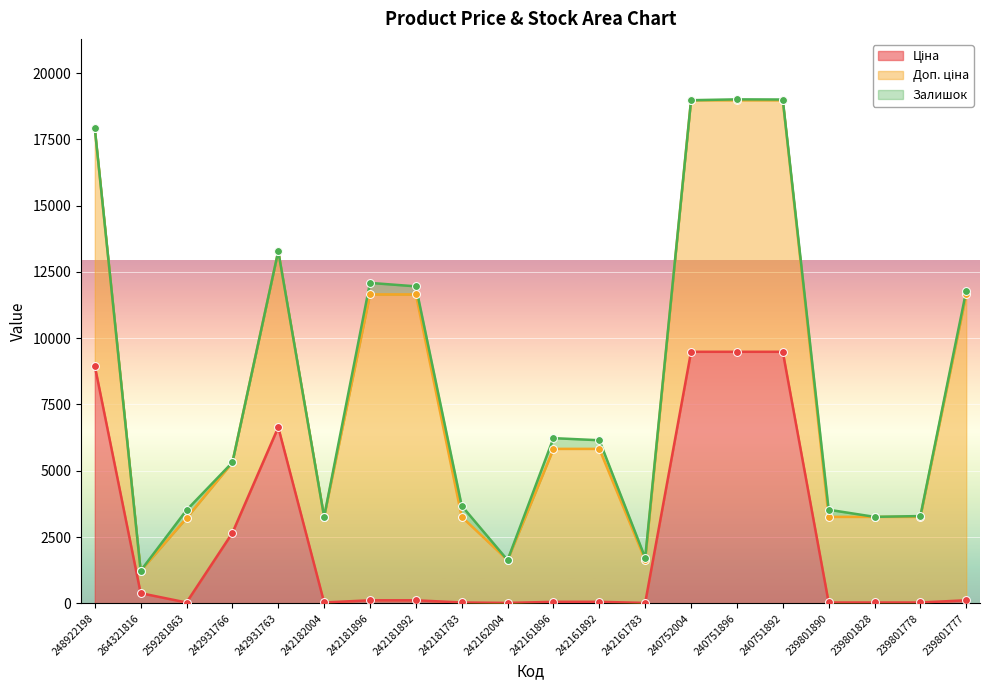

Is the value of Ціна at 239801777 greater than the value of Доп. ціна at 239801778?

No